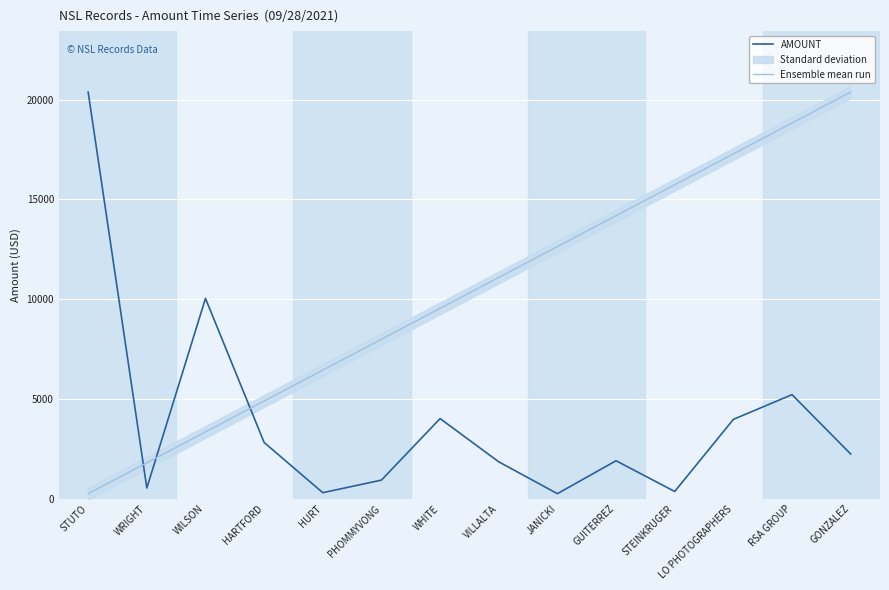

What is the maximum value for AMOUNT?

20384.0